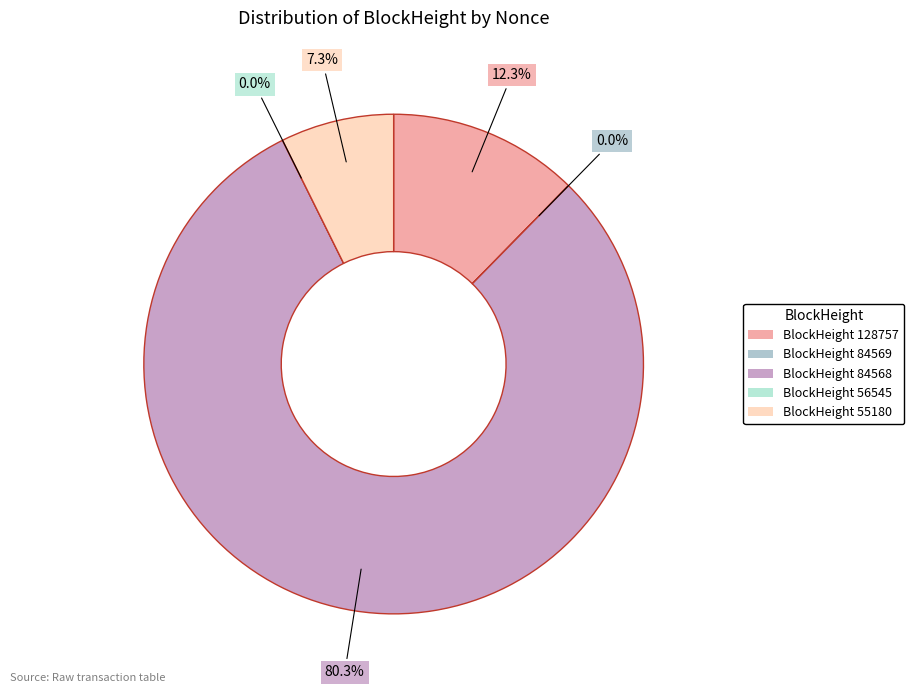

Is it true that 84568 is 80% of the pie?

True